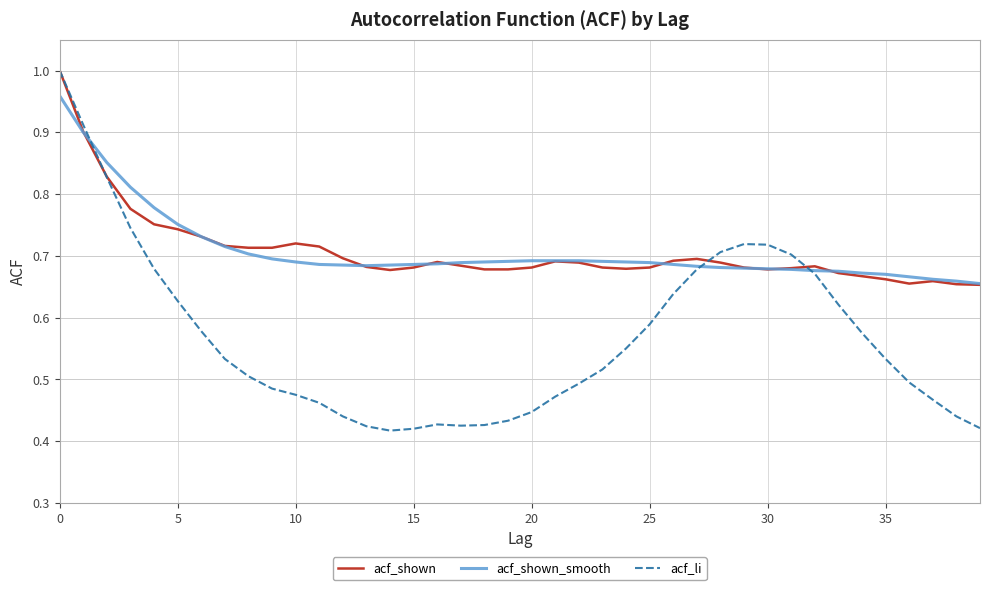

Which series has the widest spread of values?

acf_li